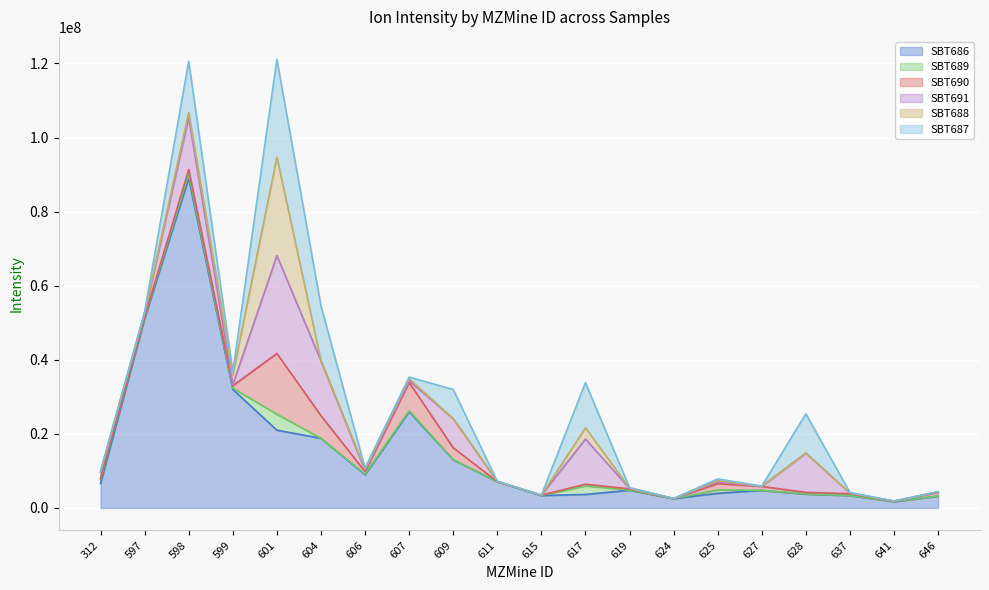

What is the minimum value shown in the chart?

416.2